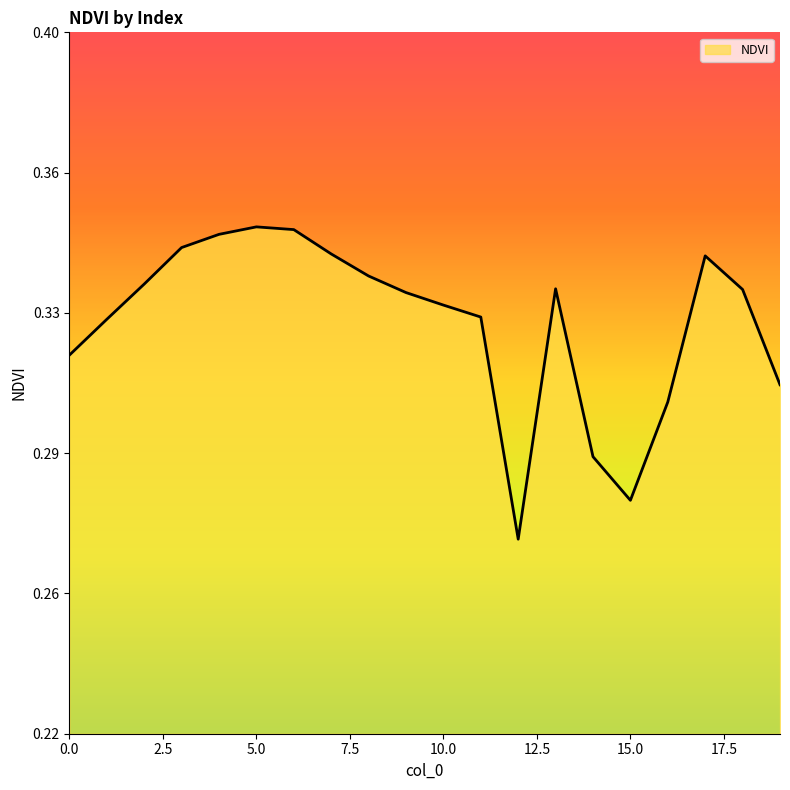

Rank the categories by value from highest to lowest.

5, 6, 4, 3, 7, 17, 8, 2, 13, 18, 9, 10, 11, 1, 0, 19, 16, 14, 15, 12